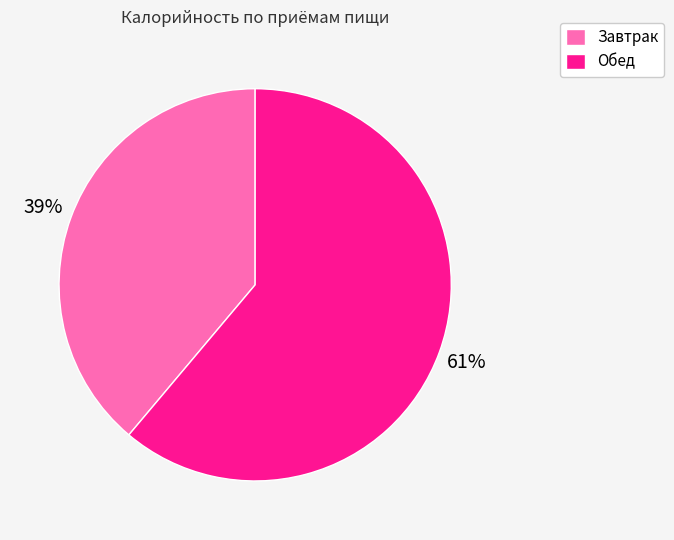

The Обед slice represents 61% of the pie. True or false?

True